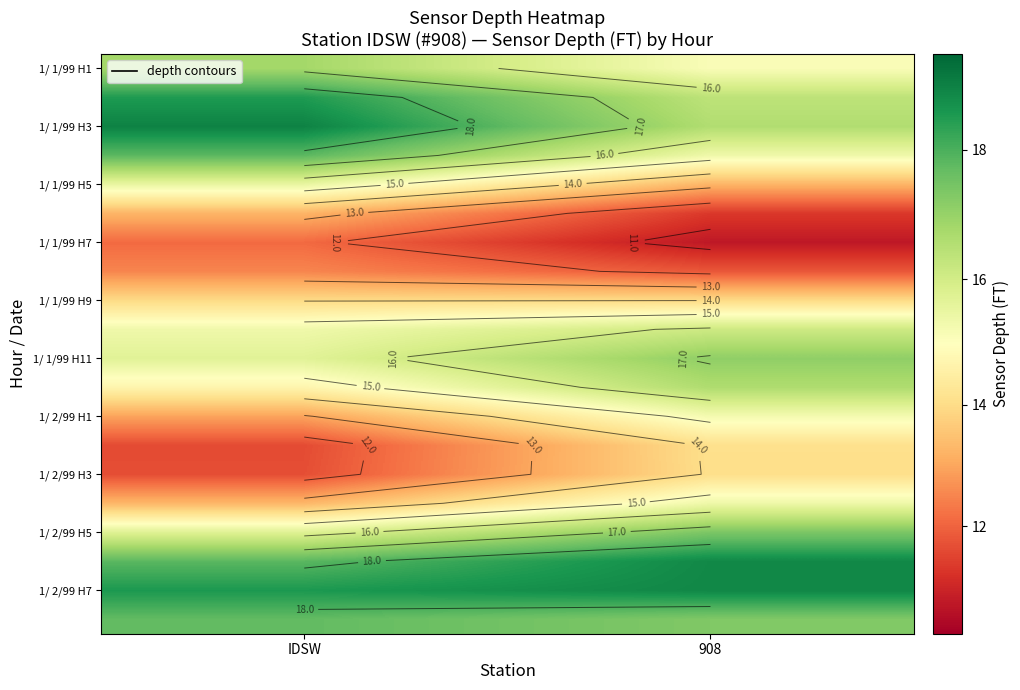

At how many categories does at least one series exceed 13?

2